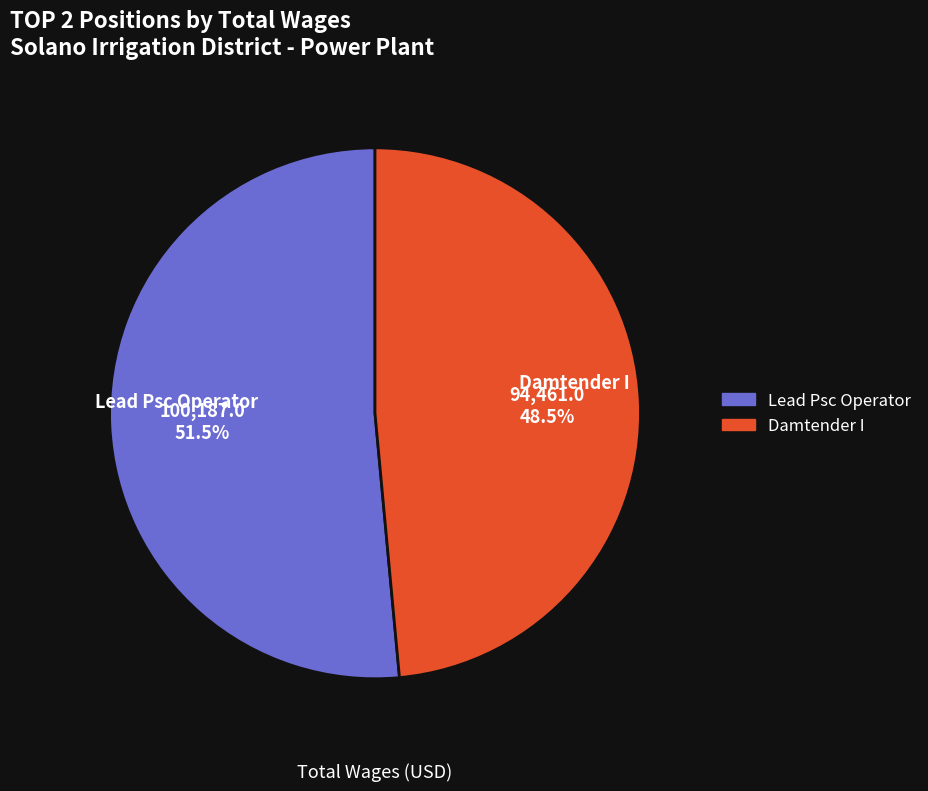

Rank the categories by value from highest to lowest.

Lead Psc Operator, Damtender I